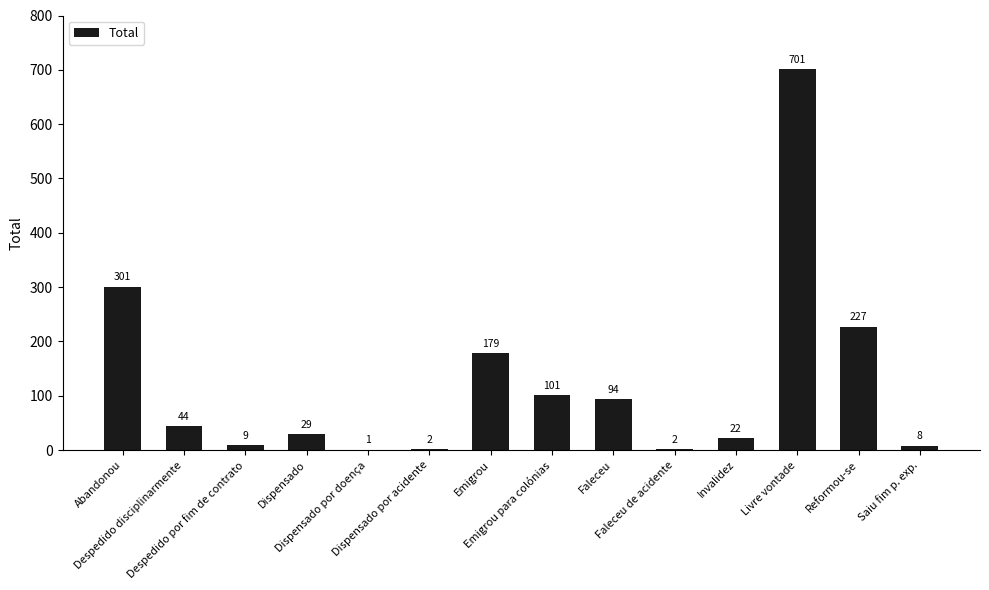

What is the maximum value shown in the chart?

701